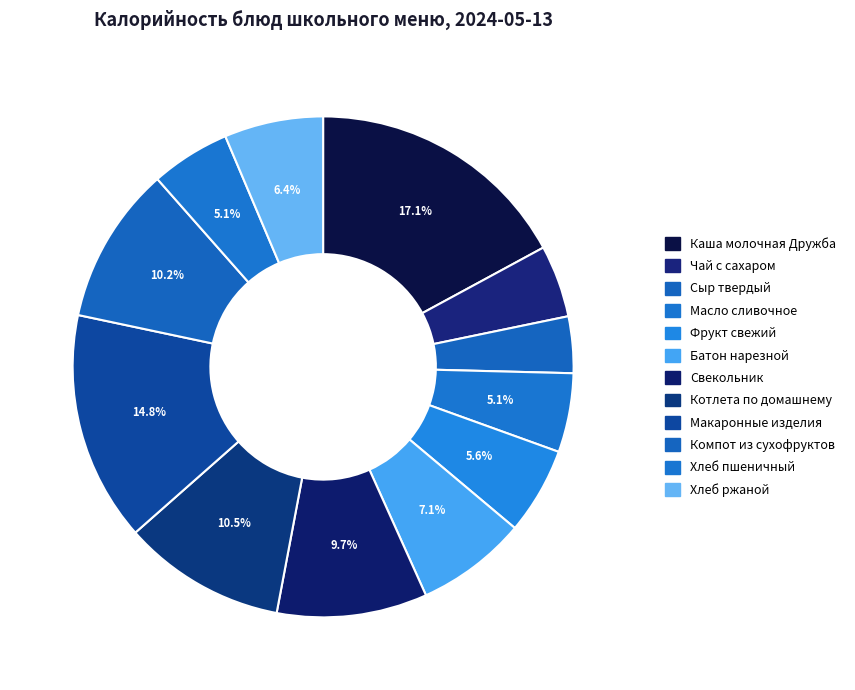

Which slice is the largest?

Каша молочная Дружба